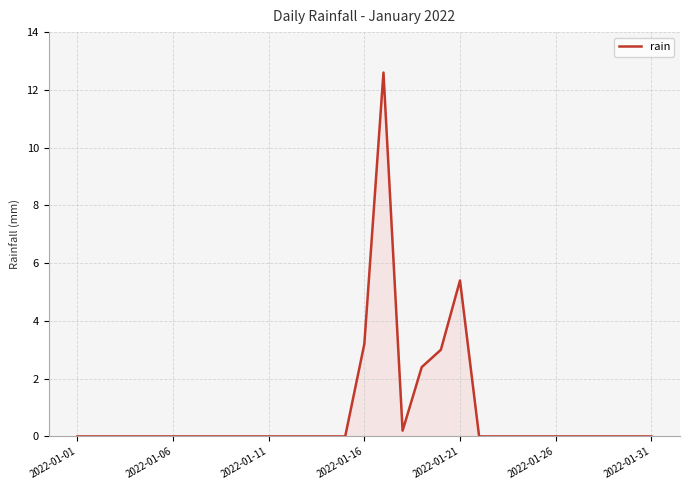

What is the greatest value displayed?

12.6